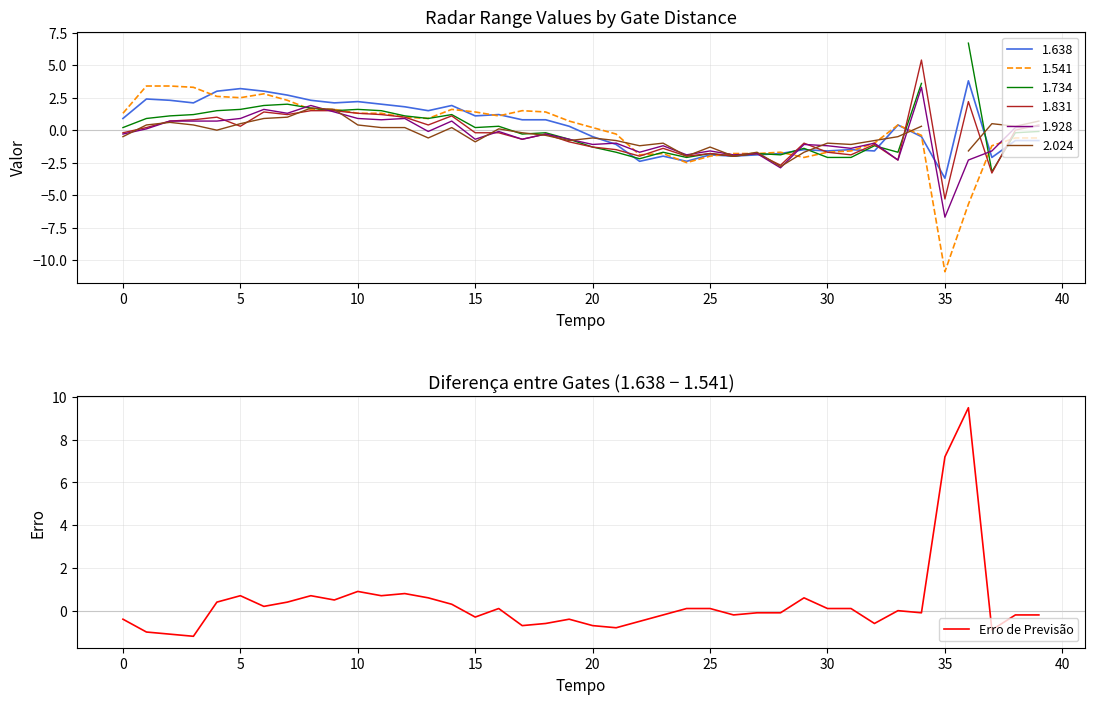

What is the highest value of the Erro de Previsão series?

9.5